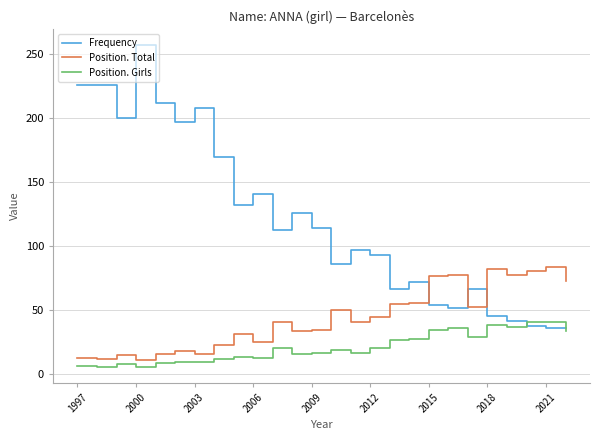

List the series in order of their overall mean, lowest first.

Position. Girls, Position. Total, Frequency